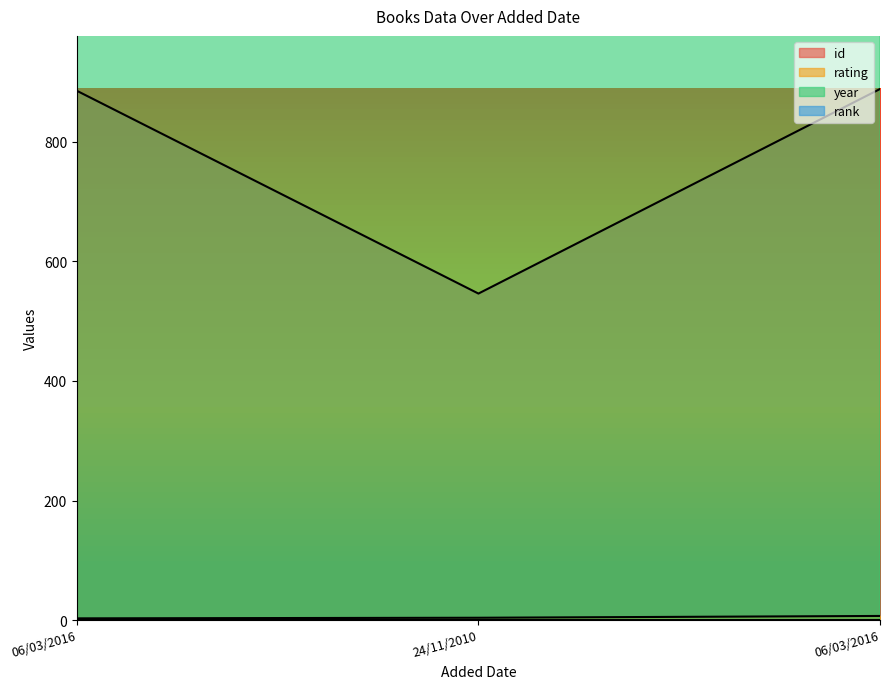

What is the difference between the maximum and minimum values in the year series?

10